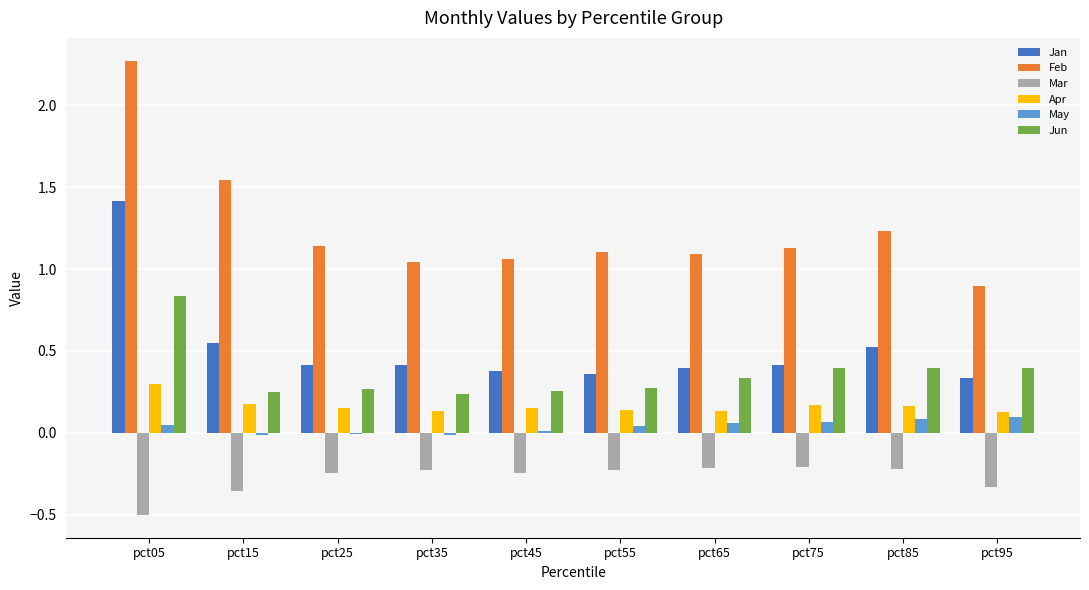

Which series changed the most between pct25 and pct75?

Jun